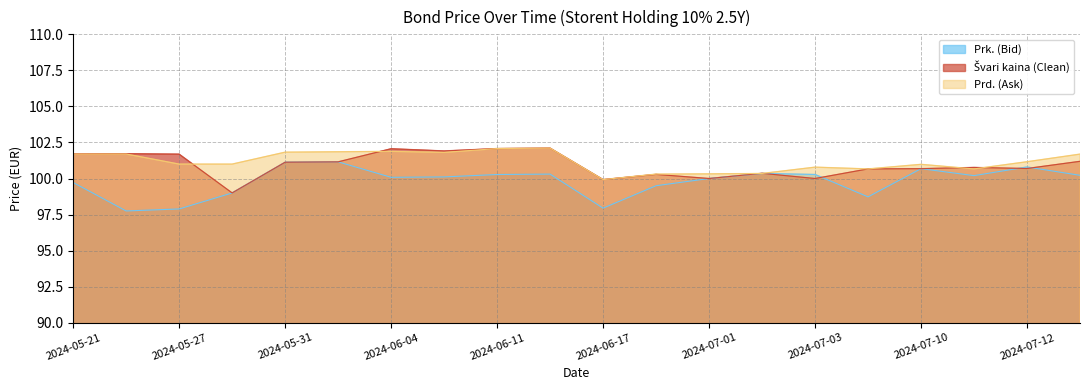

How many data points in Prd. (Ask) are less than 101?

9